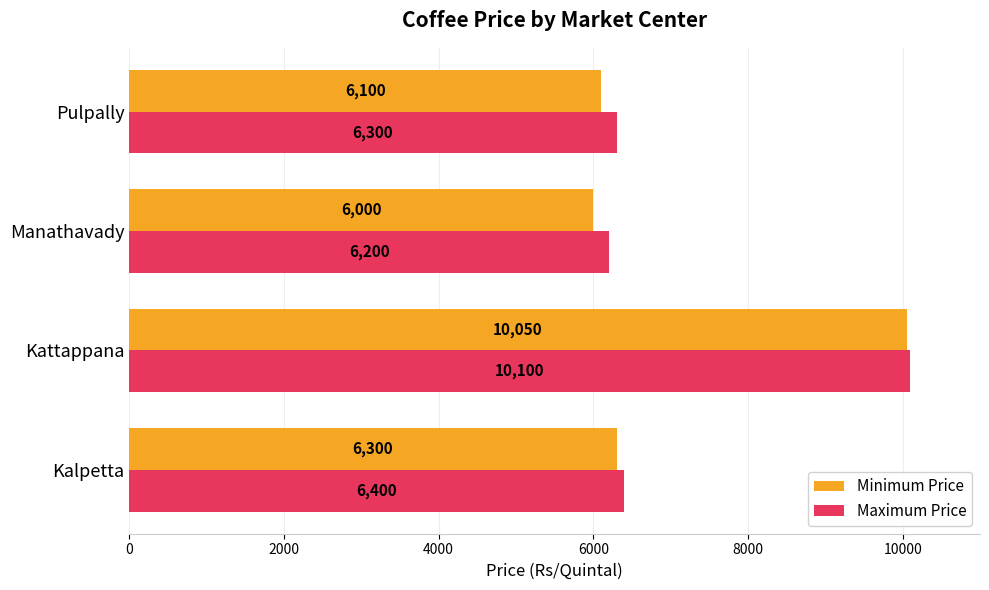

Rank the categories by Minimum Price value from lowest to highest.

Manathavady, Pulpally, Kalpetta, Kattappana